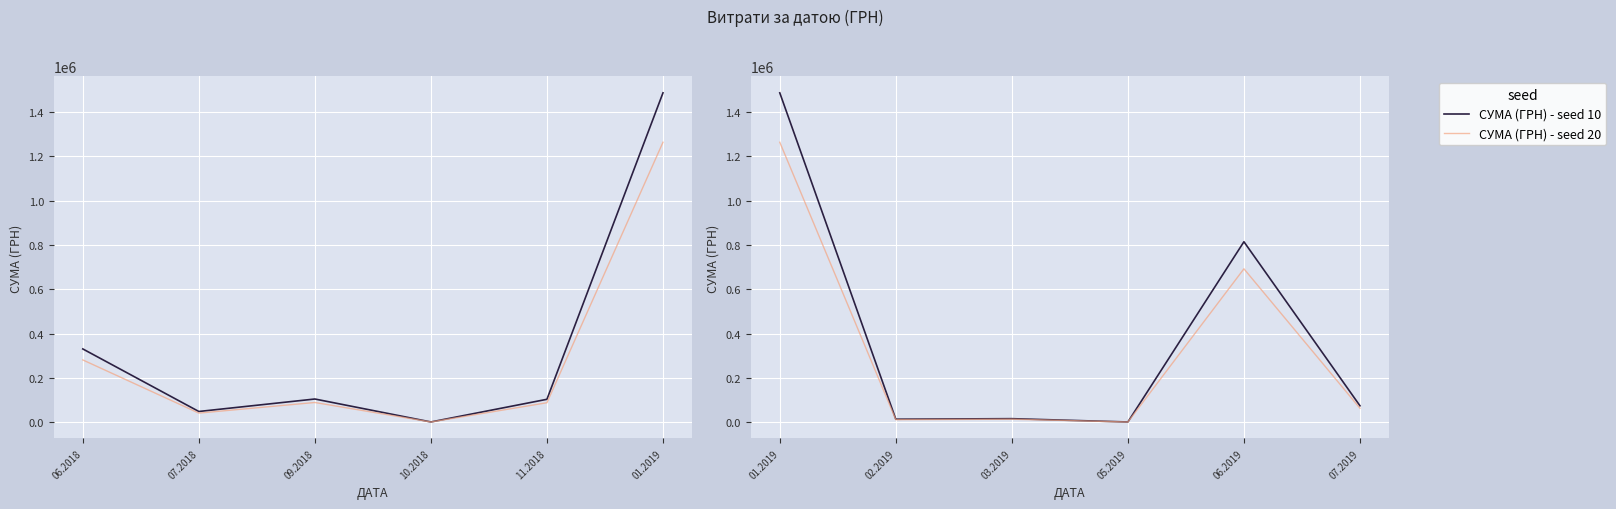

True or false: СУМА (ГРН) - seed 20 and СУМА (ГРН) - seed 10 cross at least once.

False